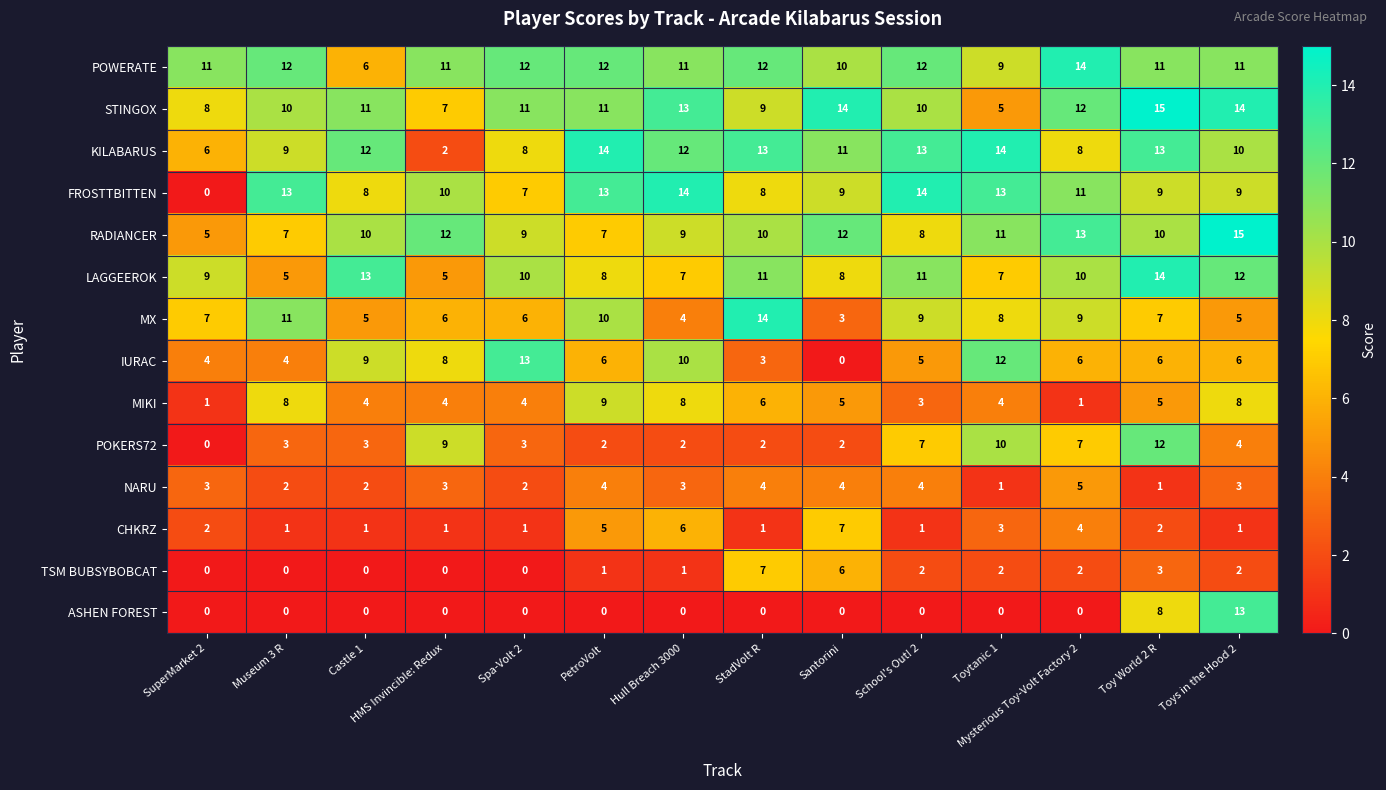

Which series has the largest total across all categories?

POWERATE